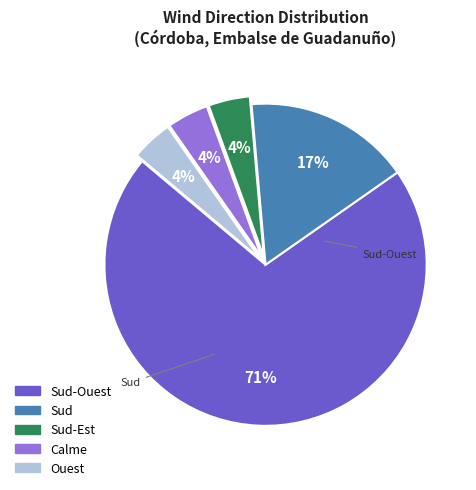

To the nearest percent, what is the difference between the largest and smallest slice percentages?

67%